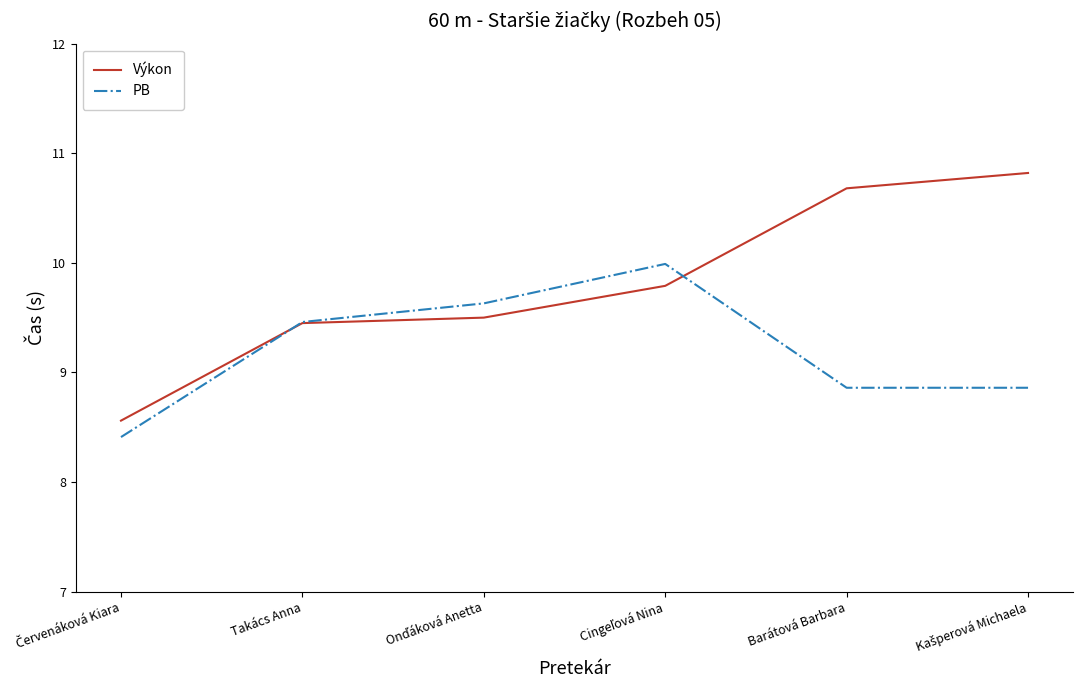

What is the minimum value for Výkon?

8.6